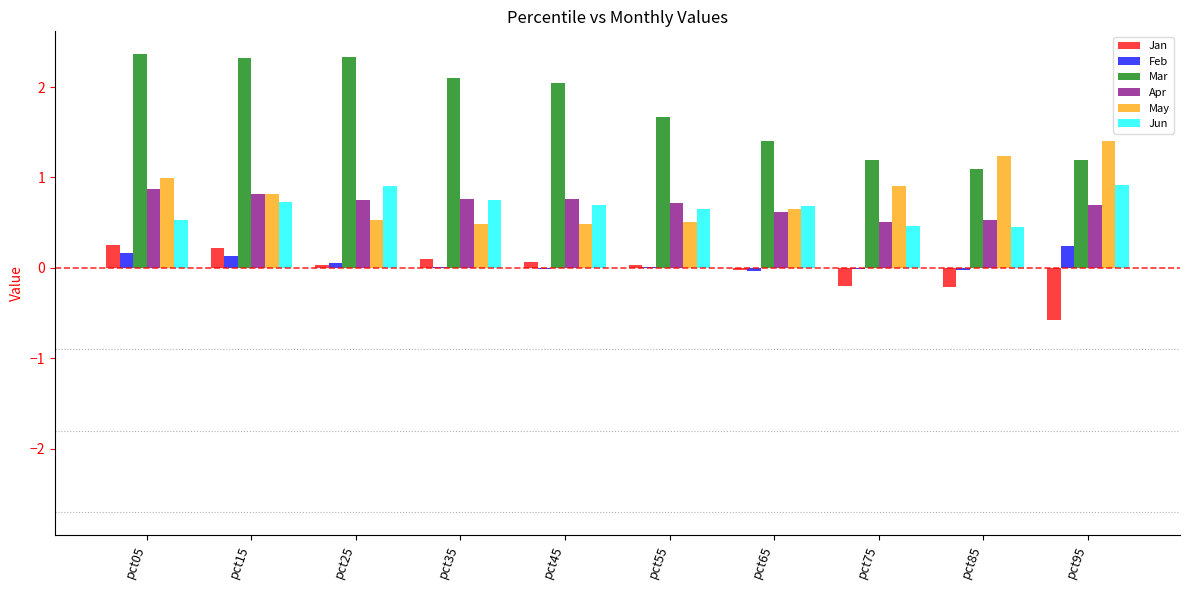

Which series changed the most between pct15 and pct75?

Mar